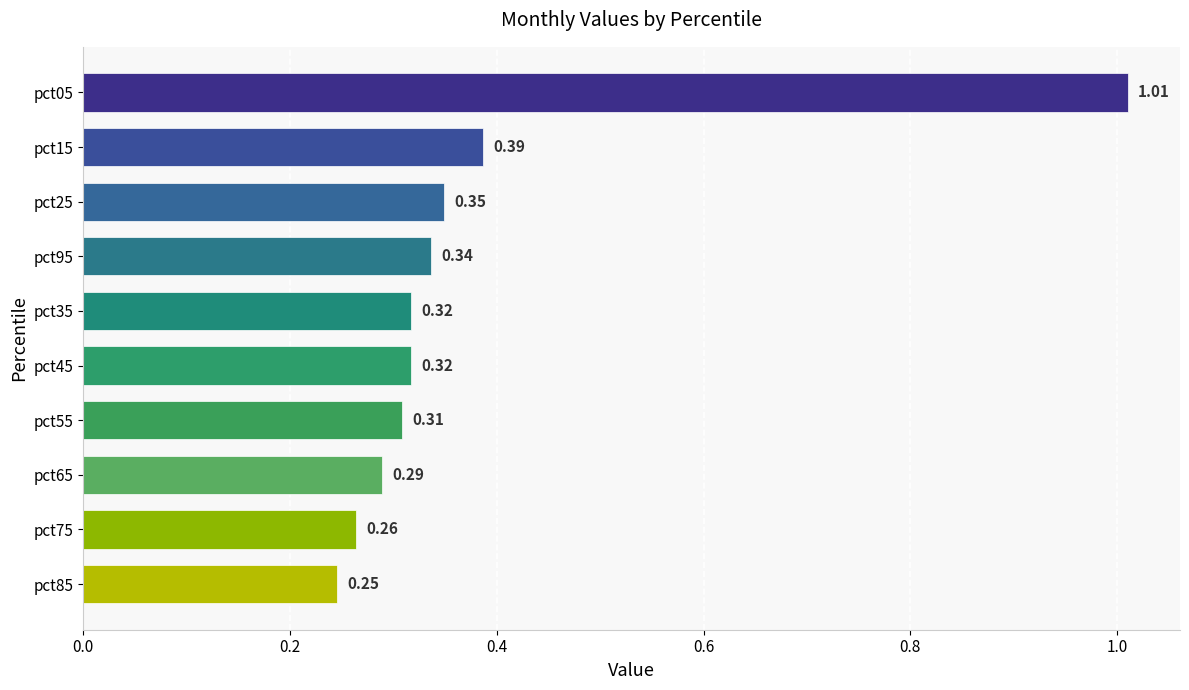

Which has a higher value, pct05 or pct75?

pct05